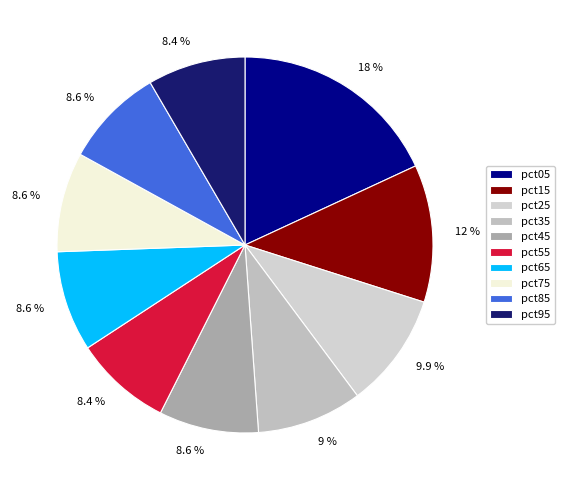

Which category has the biggest portion of the pie?

pct05